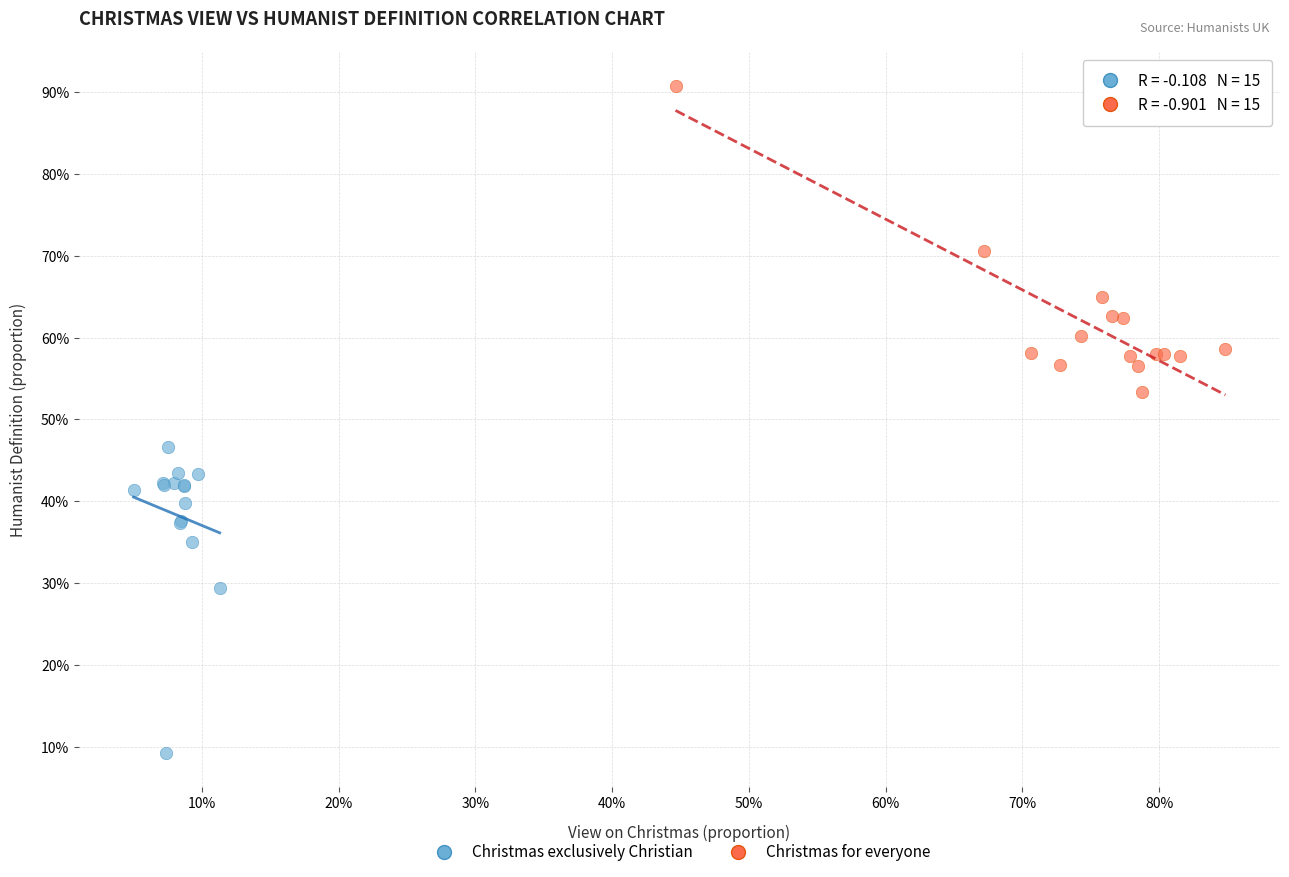

Which series reaches the minimum Y coordinate?

Christmas exclusively Christian